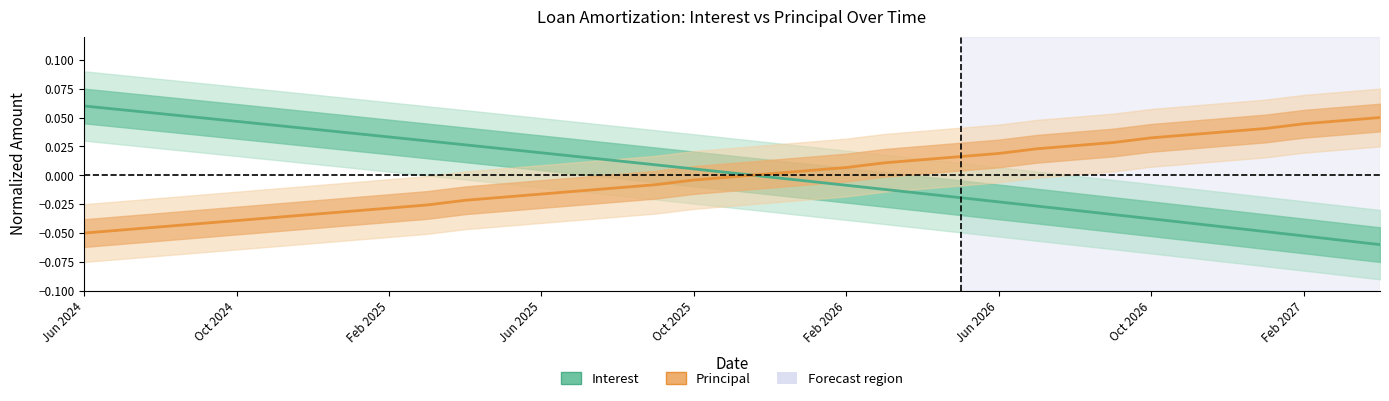

Where does the Interest series first go above 0?

Jun 2024